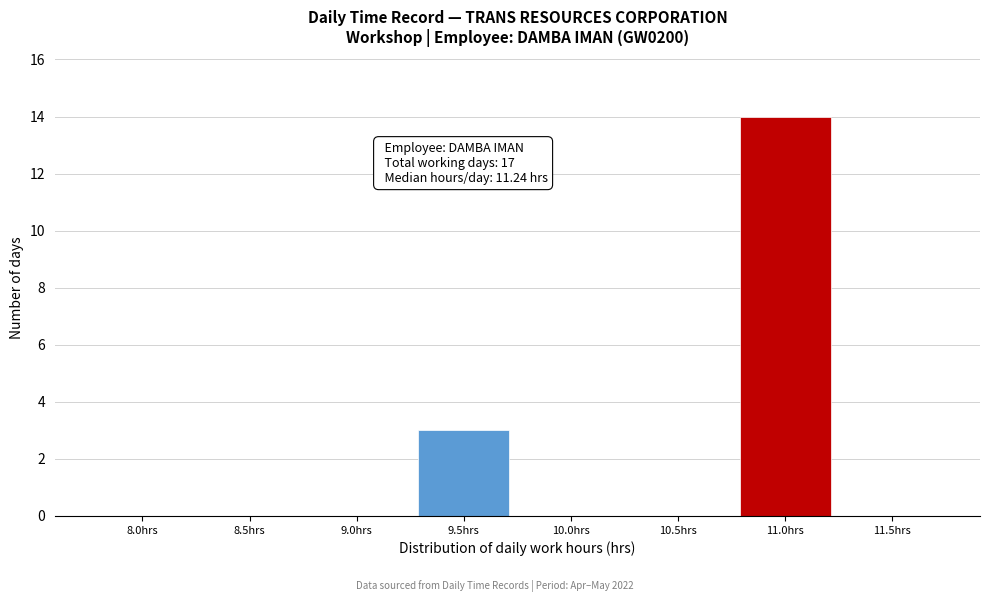

Reading left to right, transcribe all the data shown in this chart.

8.0hrs=0	8.5hrs=0	9.0hrs=0	9.5hrs=3	10.0hrs=0	10.5hrs=0	11.0hrs=14	11.5hrs=0